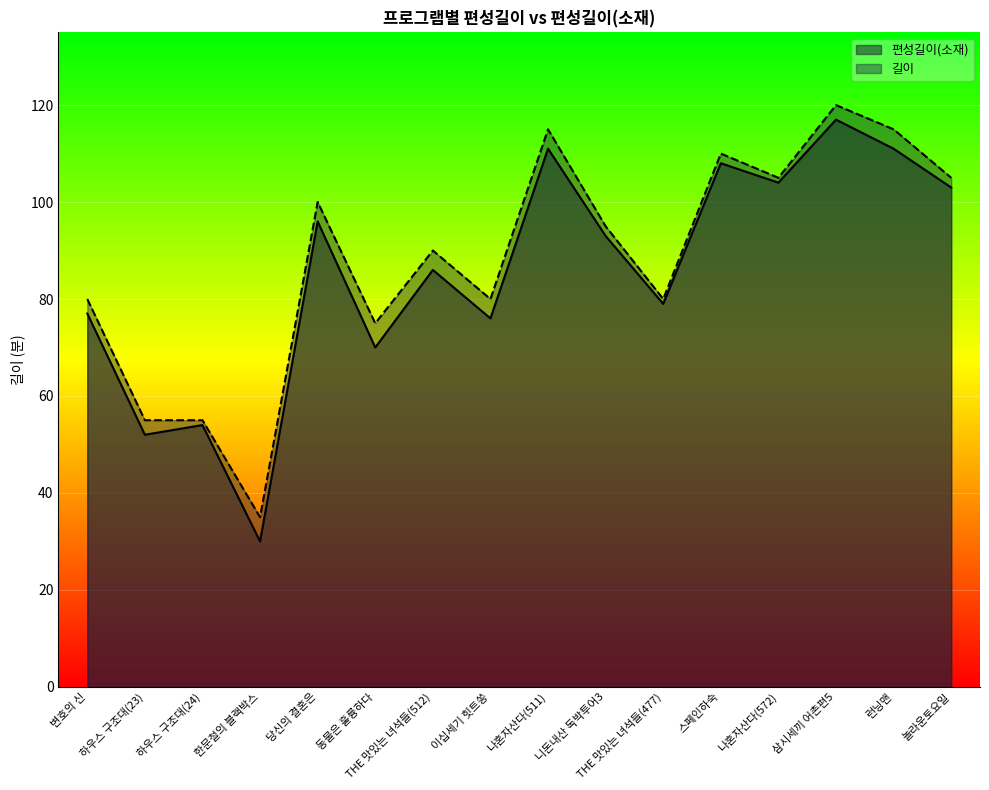

Between 동물은 훌륭하다 and THE 맛있는 녀석들(512), which is larger?

THE 맛있는 녀석들(512)